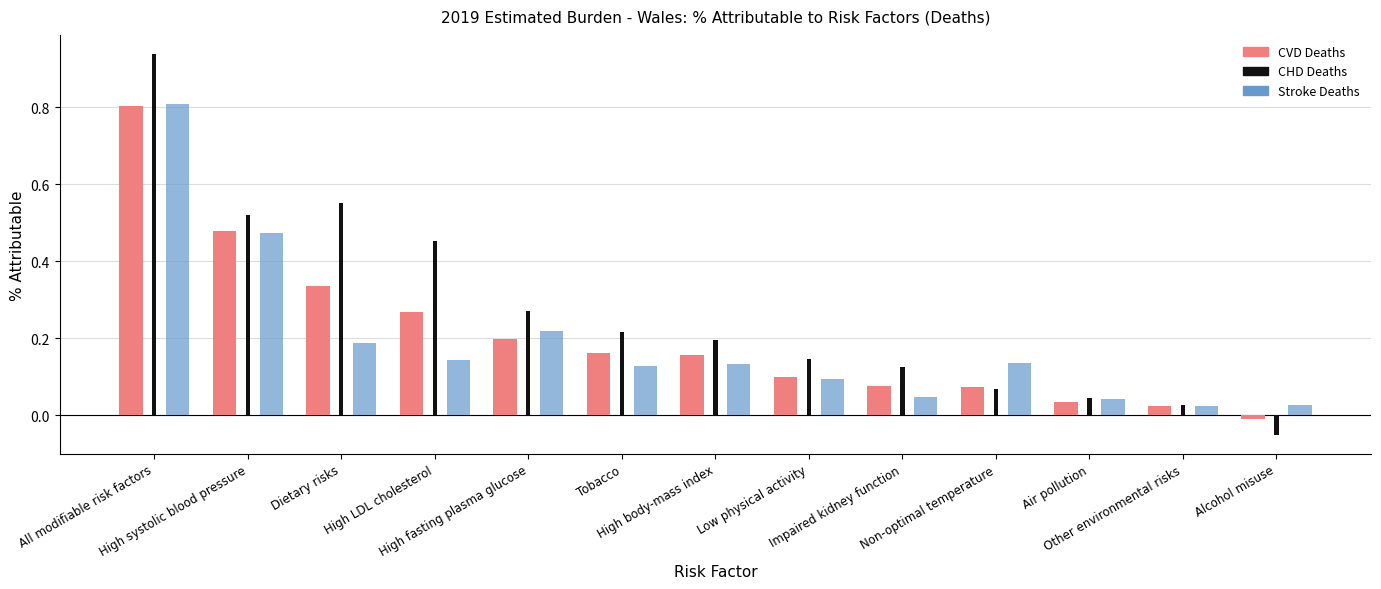

Are the bars horizontal?

No